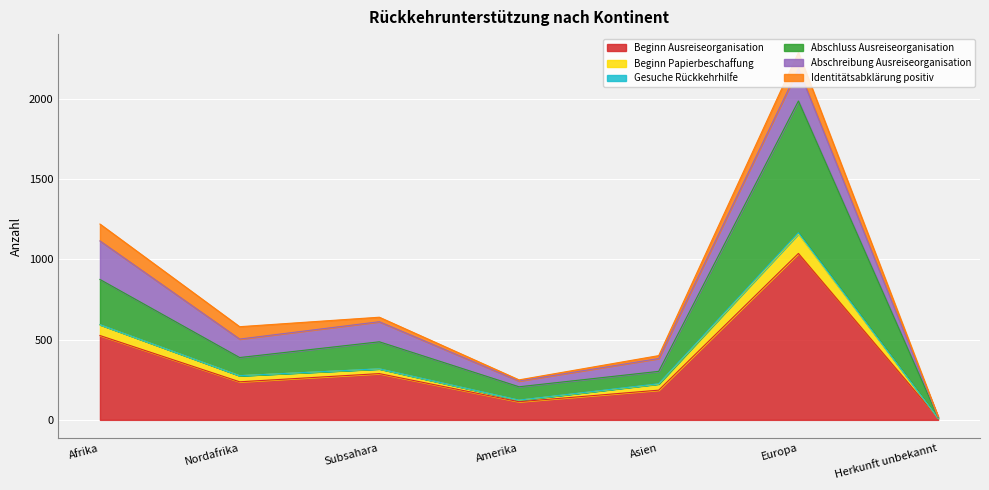

What is the label of the 2nd point from the right?

Europa